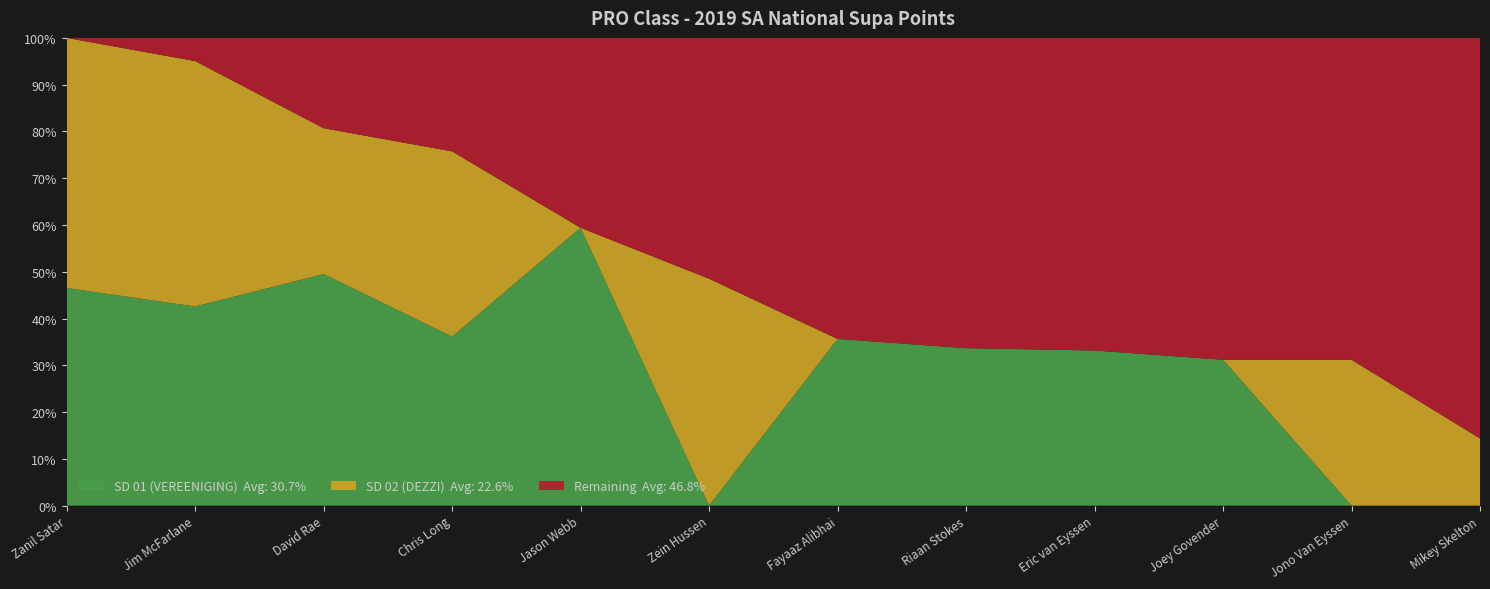

What is the total value across all series at David Rae?

100.0